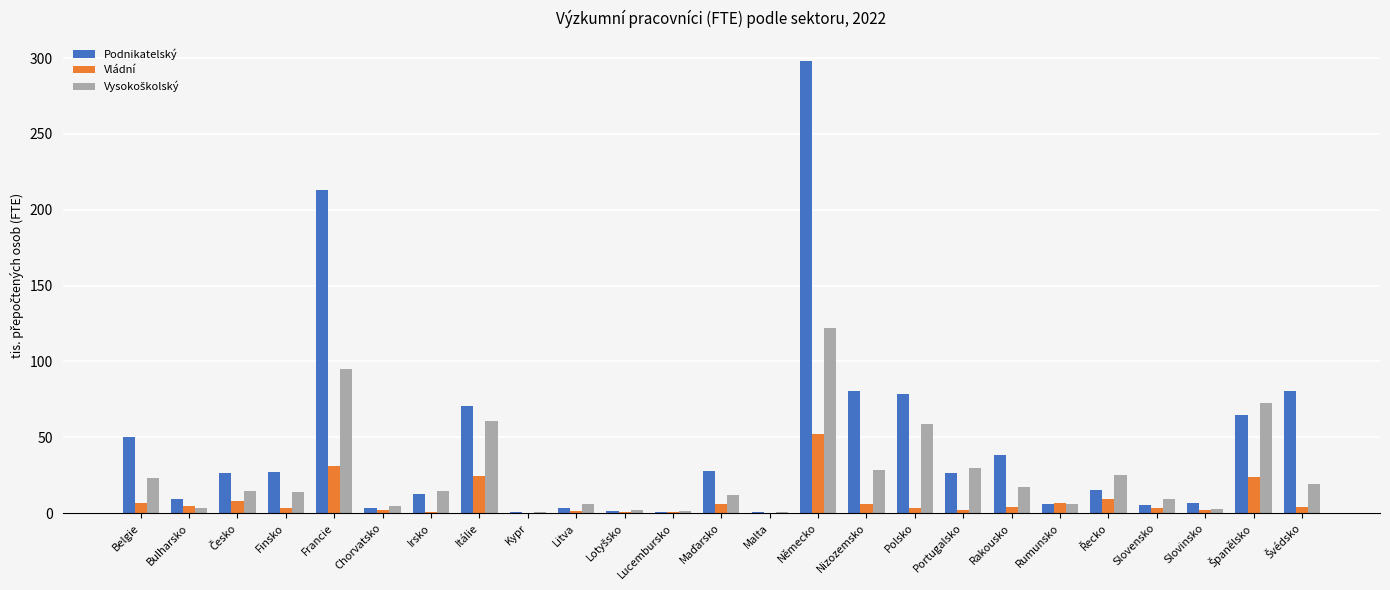

At which category is the sum across all series the highest?

Německo